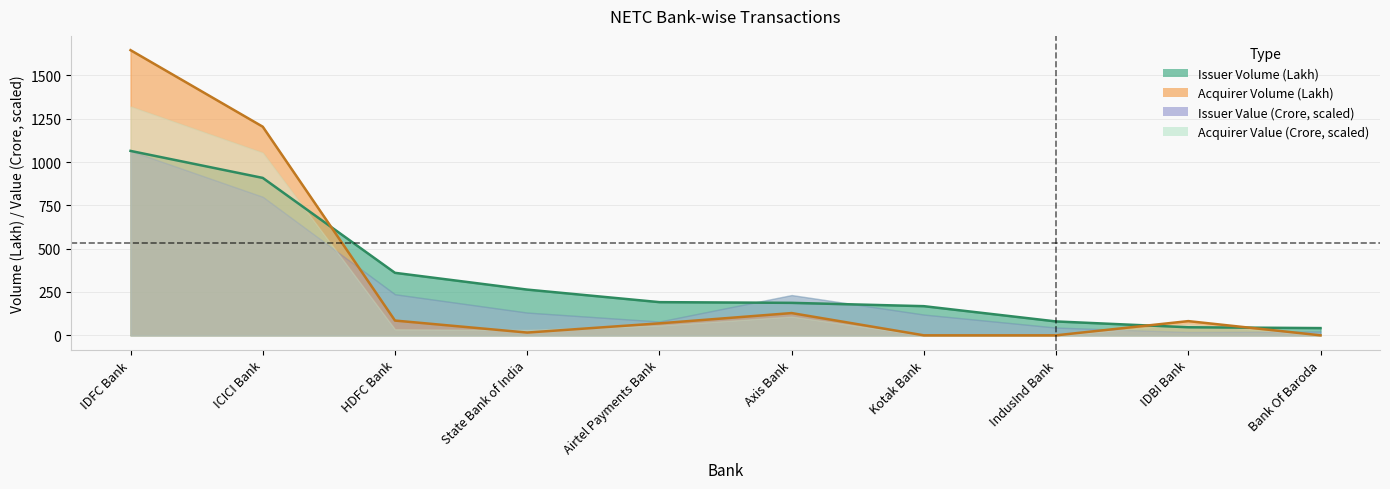

Between Axis Bank and State Bank of India, which is larger?

State Bank of India